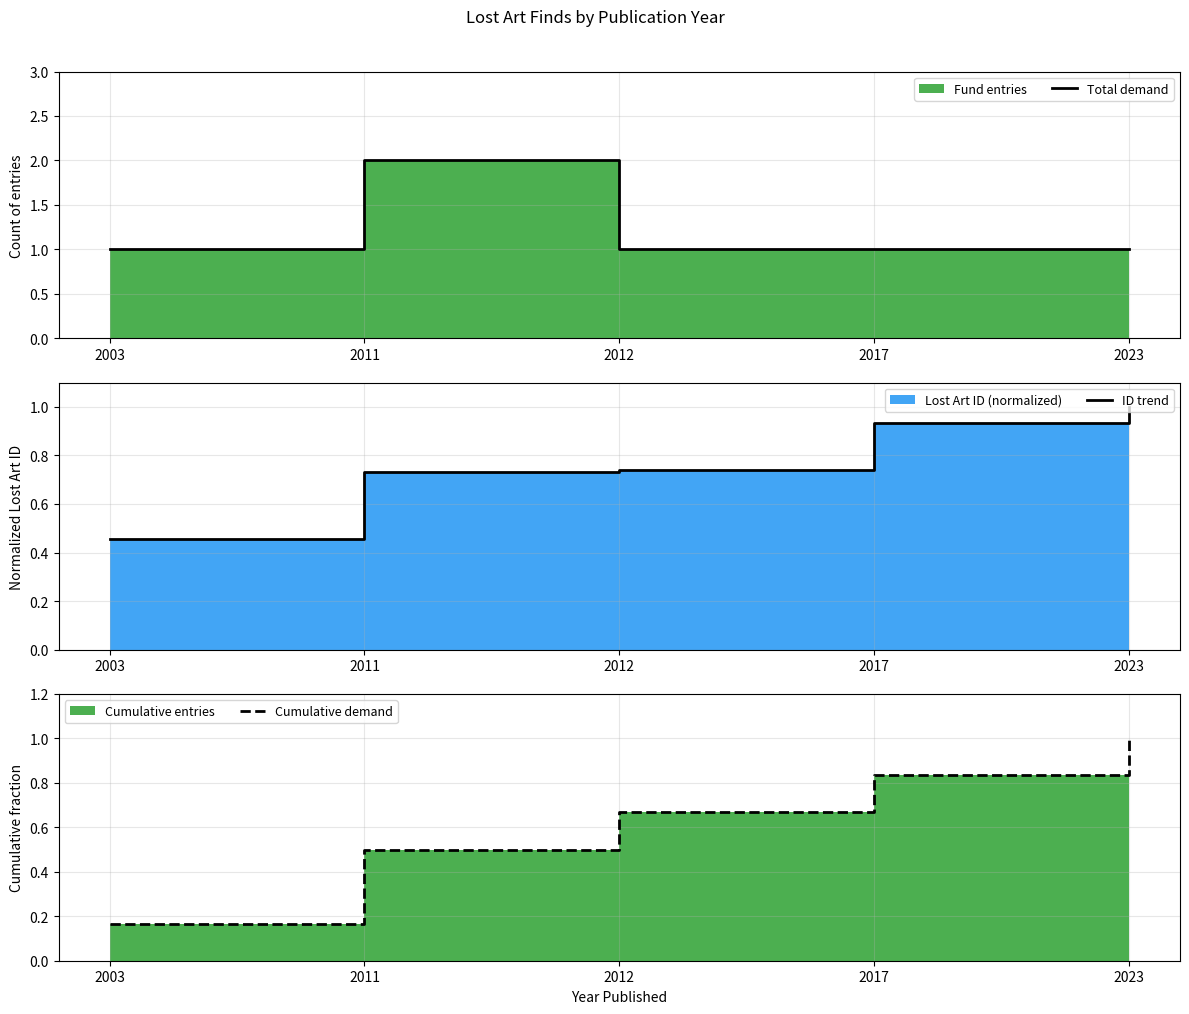

What is the total value across all series at 2003?

1.6